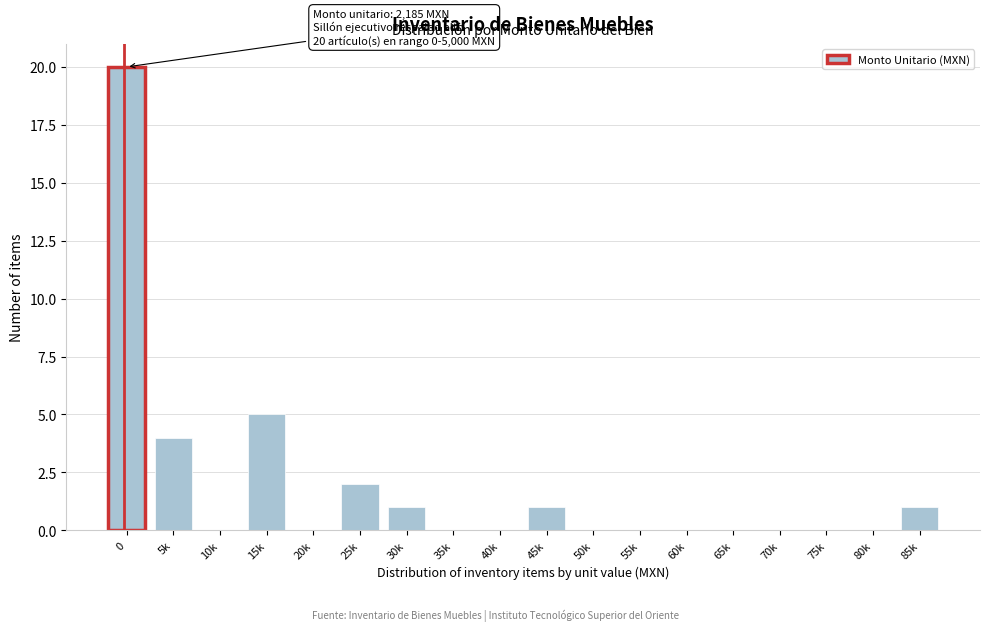

Reading left to right, what are all the values shown in this chart?

0=20	5k=4	10k=0	15k=5	20k=0	25k=2	30k=1	35k=0	40k=0	45k=1	50k=0	55k=0	60k=0	65k=0	70k=0	75k=0	80k=0	85k=1